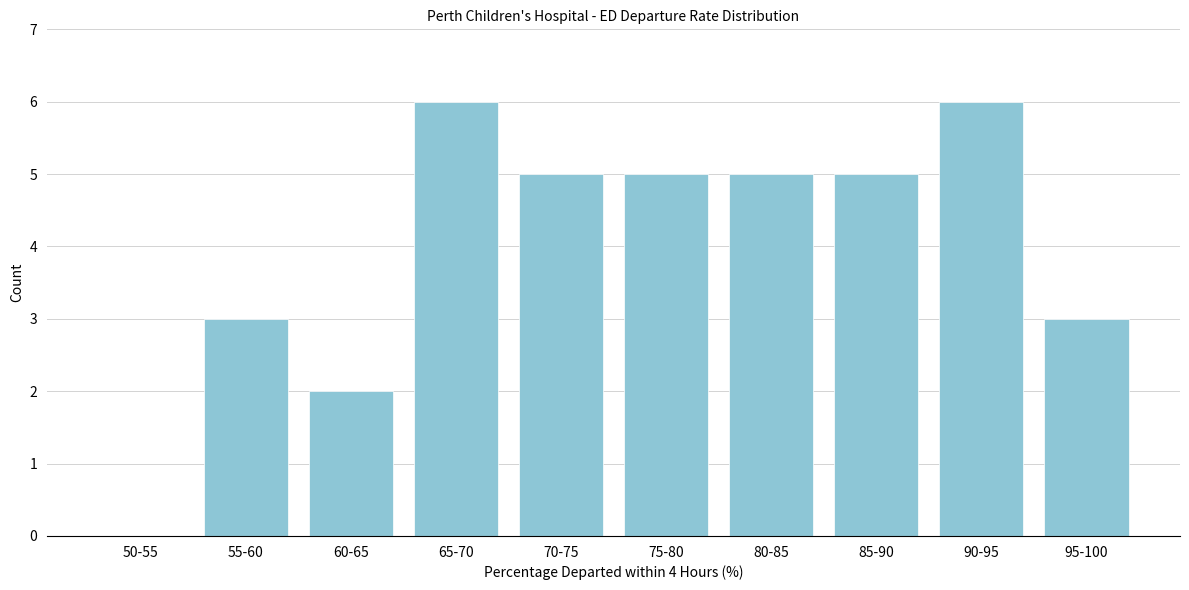

Reading left to right, extract all data points from this chart.

50-55=0	55-60=3	60-65=2	65-70=6	70-75=5	75-80=5	80-85=5	85-90=5	90-95=6	95-100=3